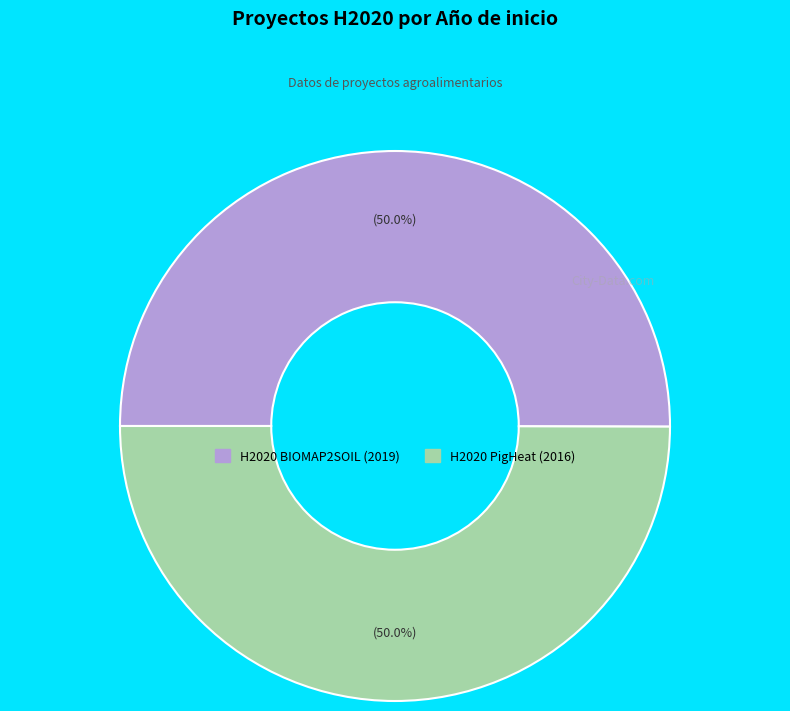

The H2020 PigHeat slice represents 55% of the pie. True or false?

False